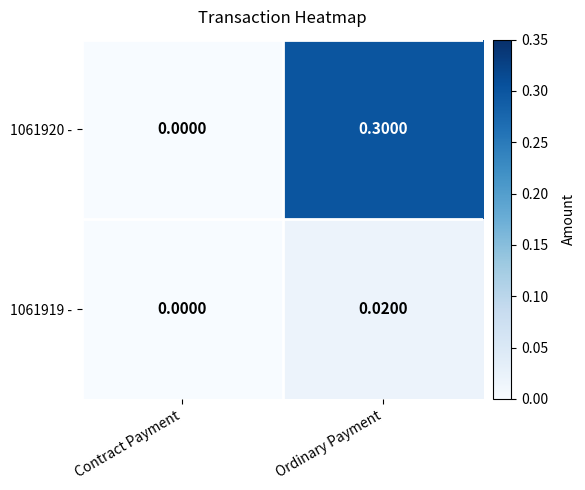

At which category is the sum across all series the highest?

Ordinary Payment